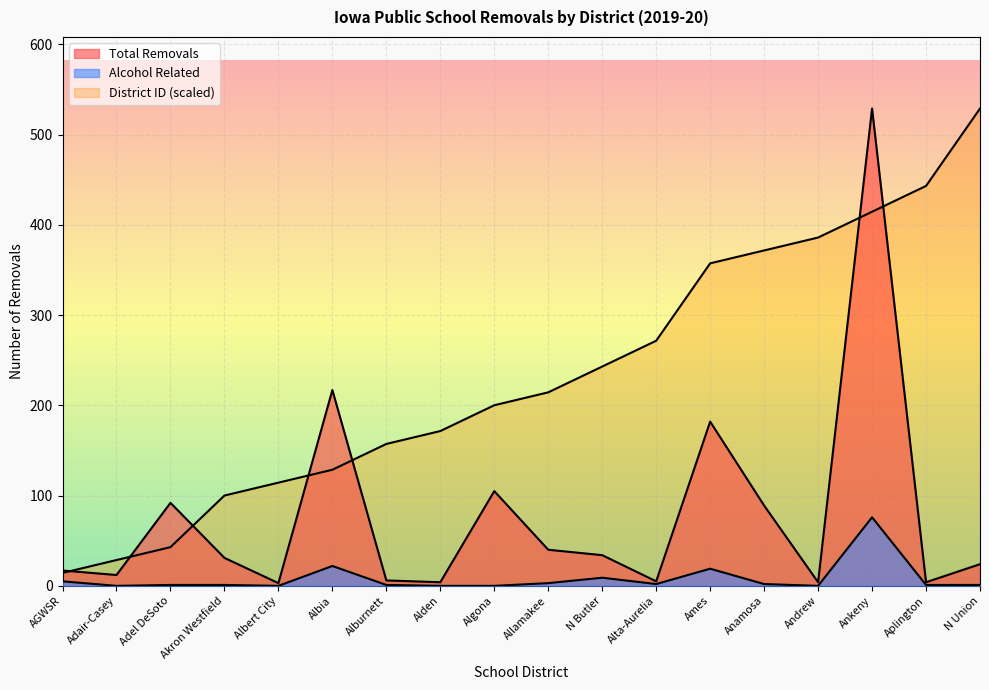

How many lines are shown in the chart?

3